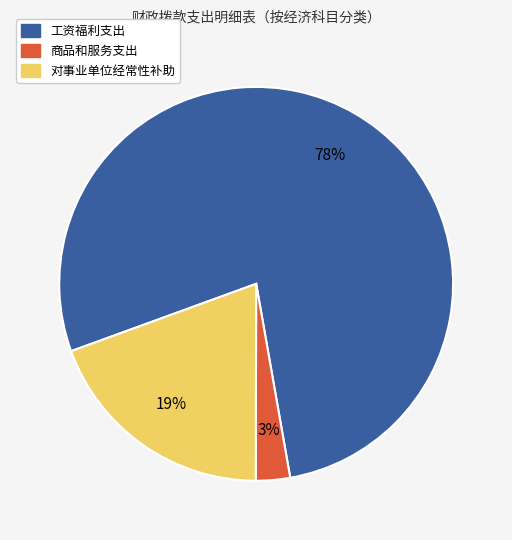

Which category has the biggest portion of the pie?

工资福利支出